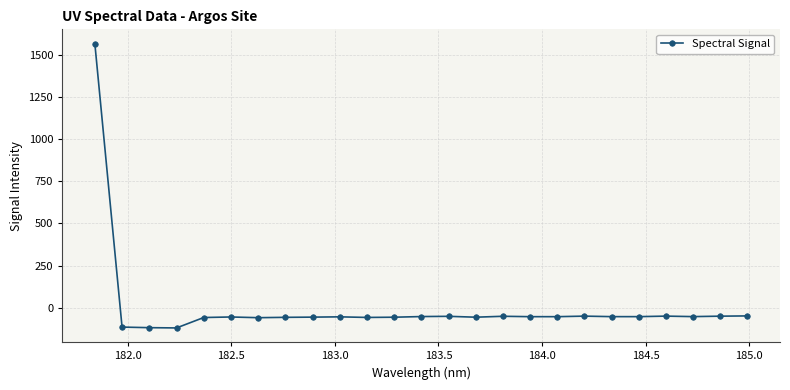

What is the minimum value shown in the chart?

-118.6